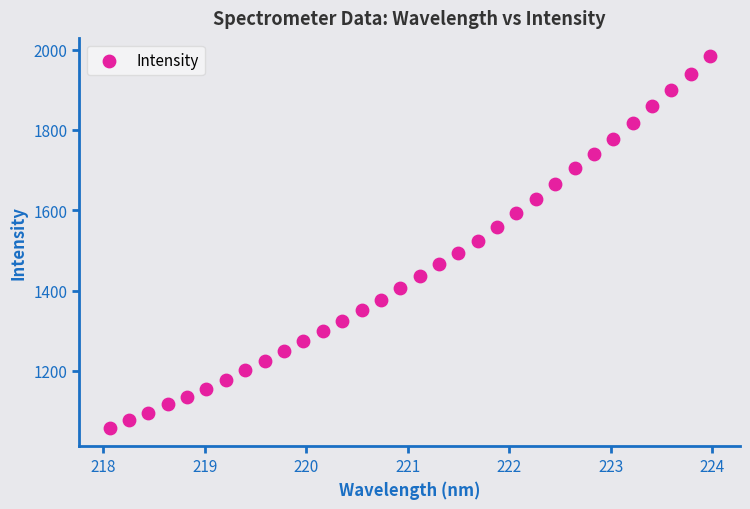

What is the range of X values (max minus min)?

5.9